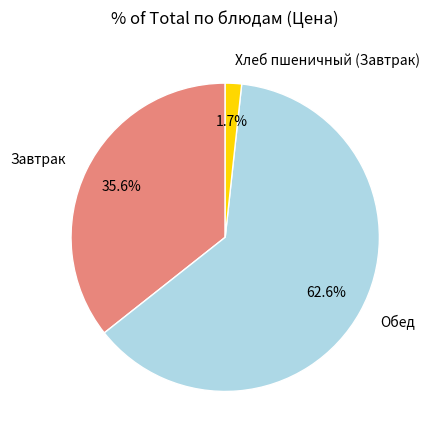

Between Хлеб пшеничный (Завтрак) and Обед, which is larger?

Обед